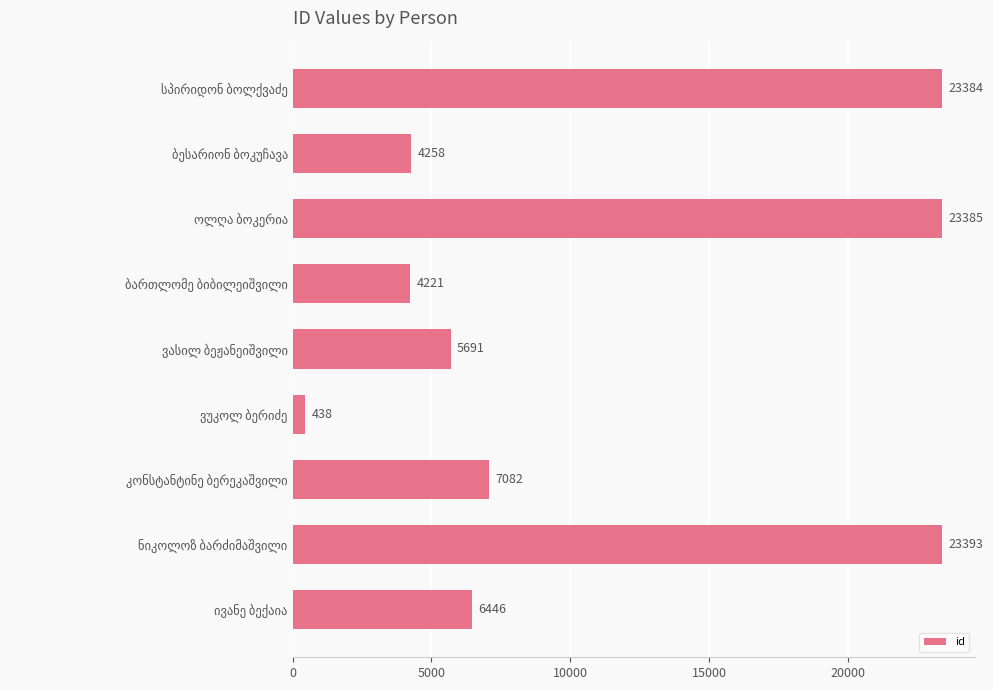

What is the difference between the maximum and minimum values?

22955